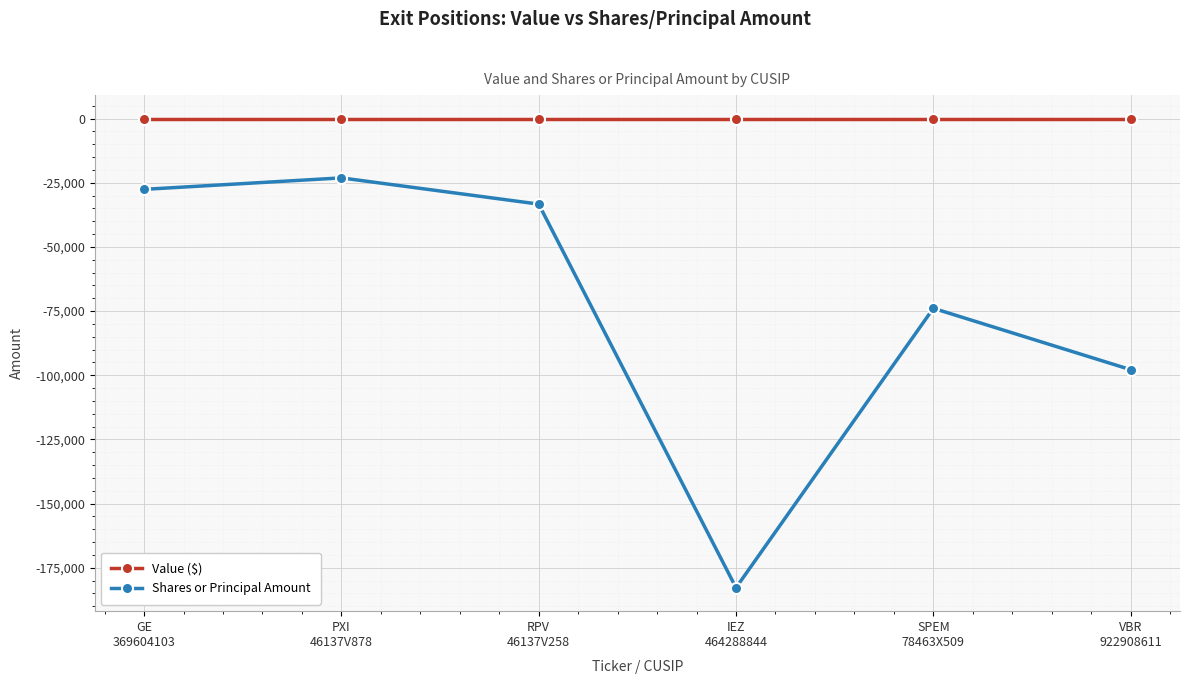

Which series has the widest spread of values?

Shares or Principal Amount